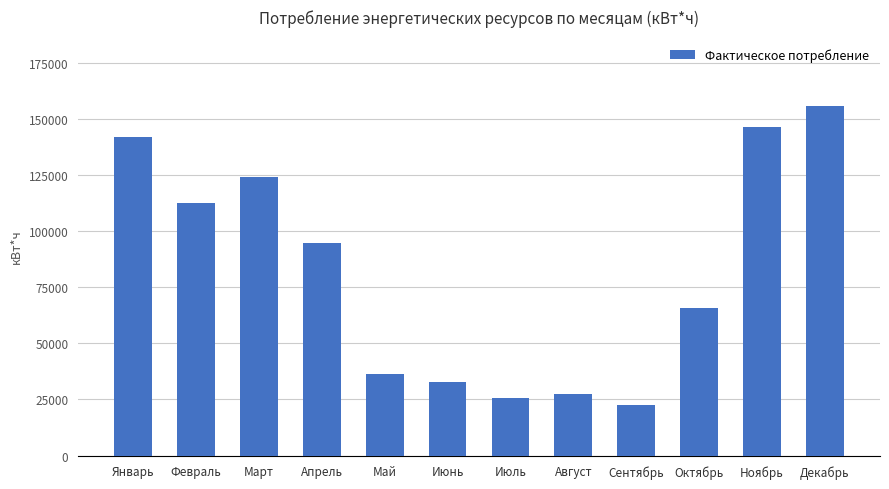

Is it true that the value at Май is 36349.6?

True